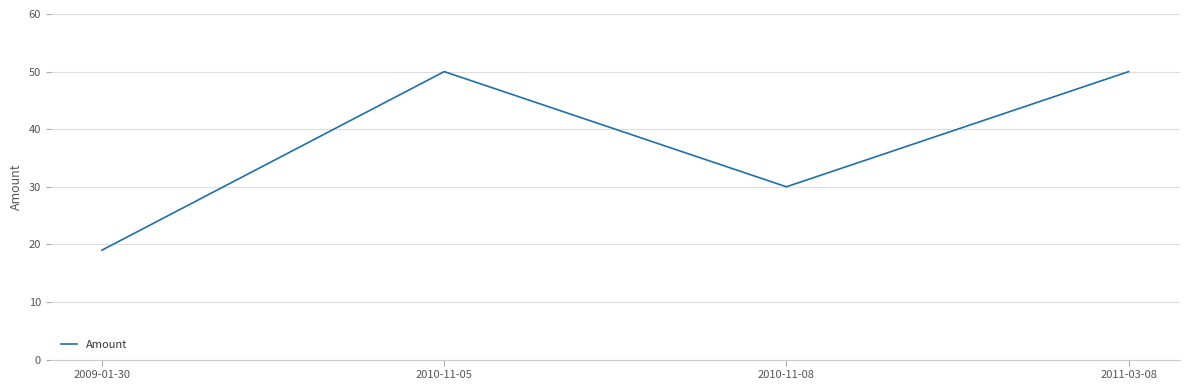

How many series are shown in this chart?

1